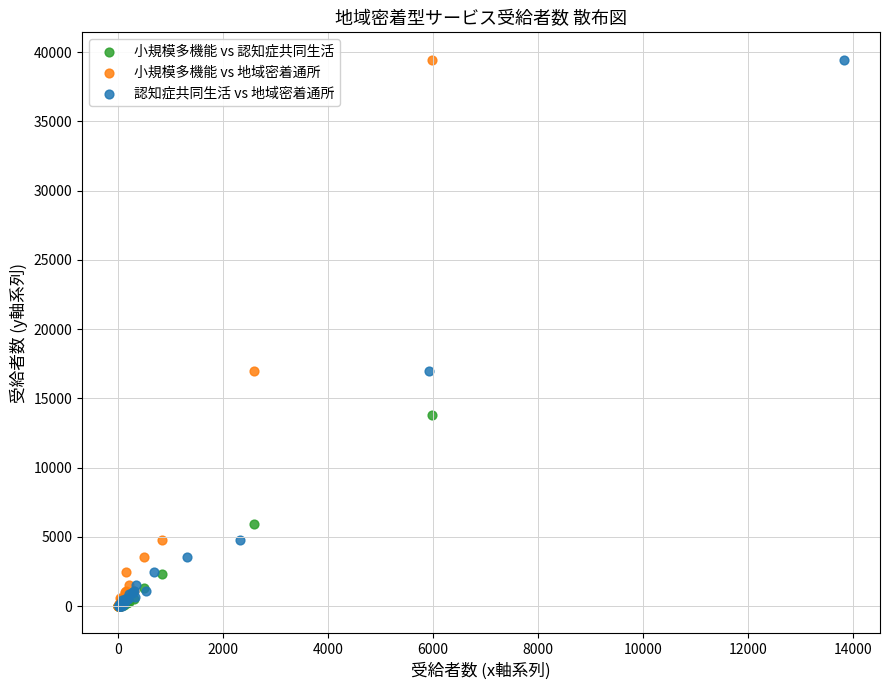

What are all the series names shown in the legend?

小規模多機能 vs 認知症共同生活, 小規模多機能 vs 地域密着通所, 認知症共同生活 vs 地域密着通所